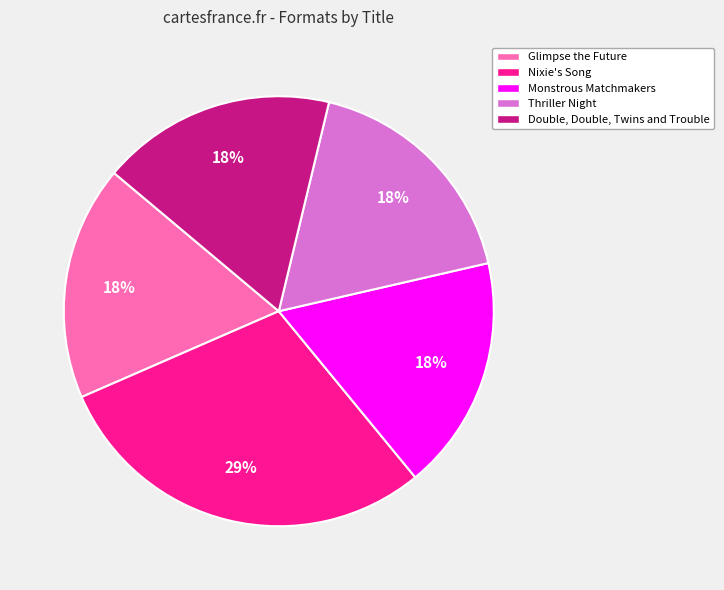

What percentage is the Double, Double, Twins and Trouble slice, to the nearest percent?

18%